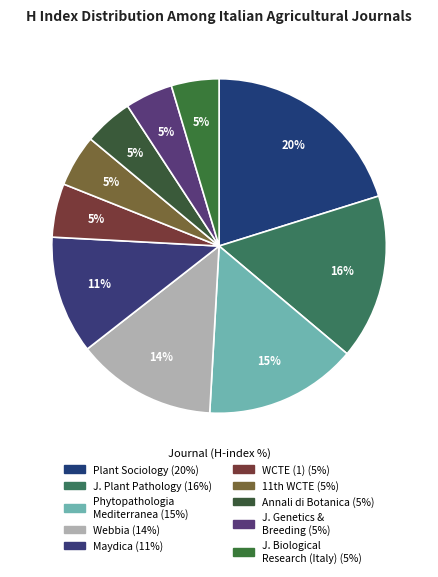

What is the smallest slice in the pie chart?

Journal of Genetics and Breeding